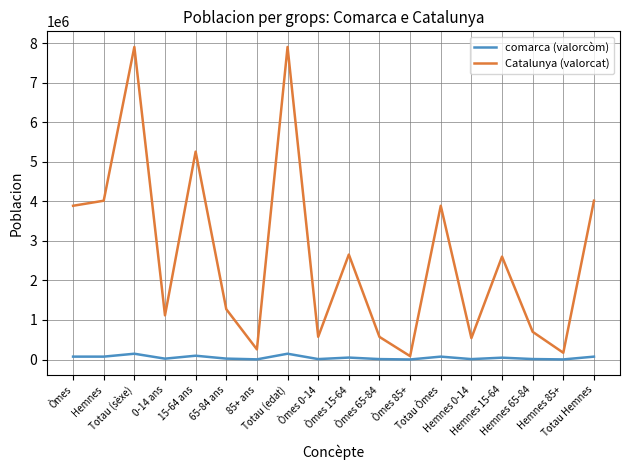

The value of Catalunya (valorcat) at Totau (sèxe) is 7901963. True or false?

True